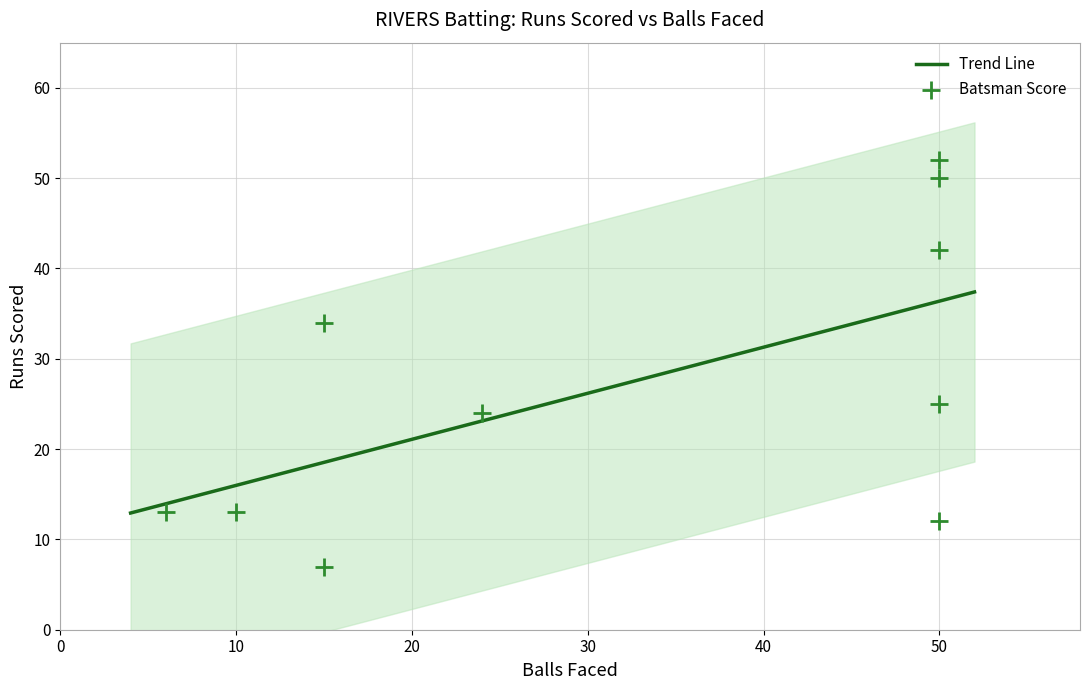

What is the lowest value of the Trend Line series?

12.9